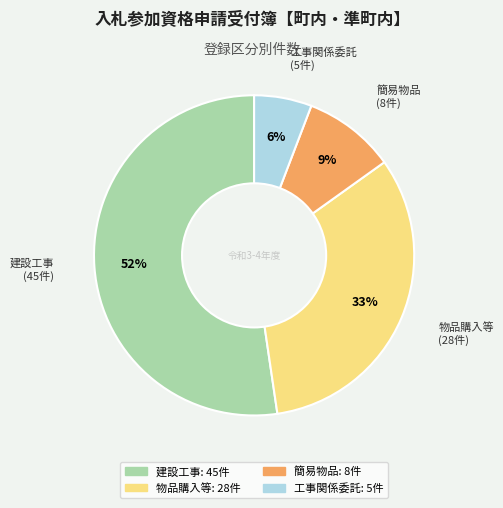

Is 建設工事 the majority of the pie?

Yes